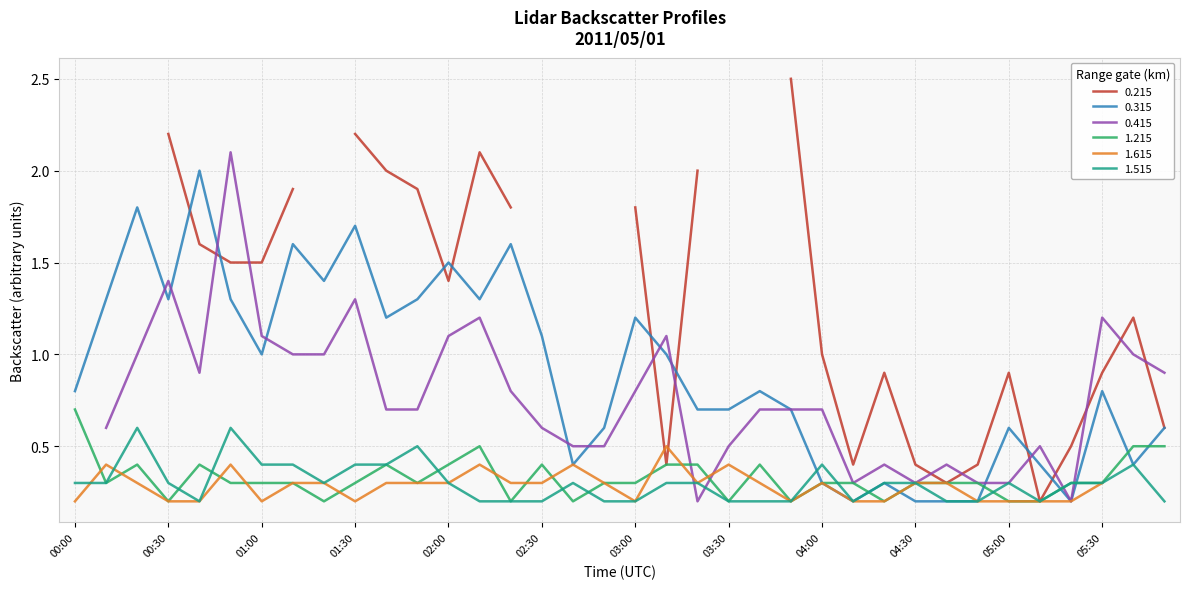

What is the label of the 13th point from the left?

02:00